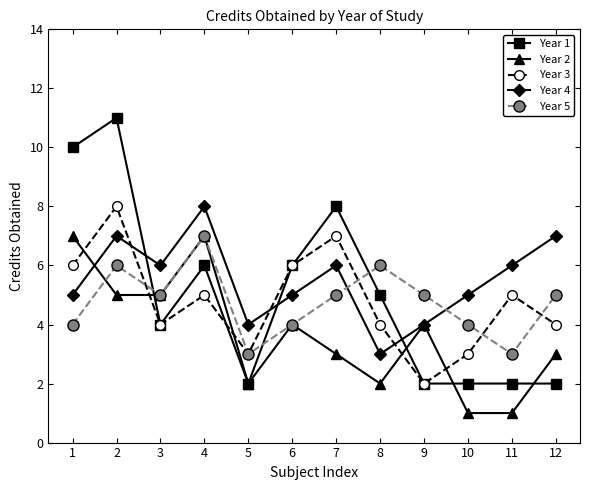

How many series are shown in this chart?

5